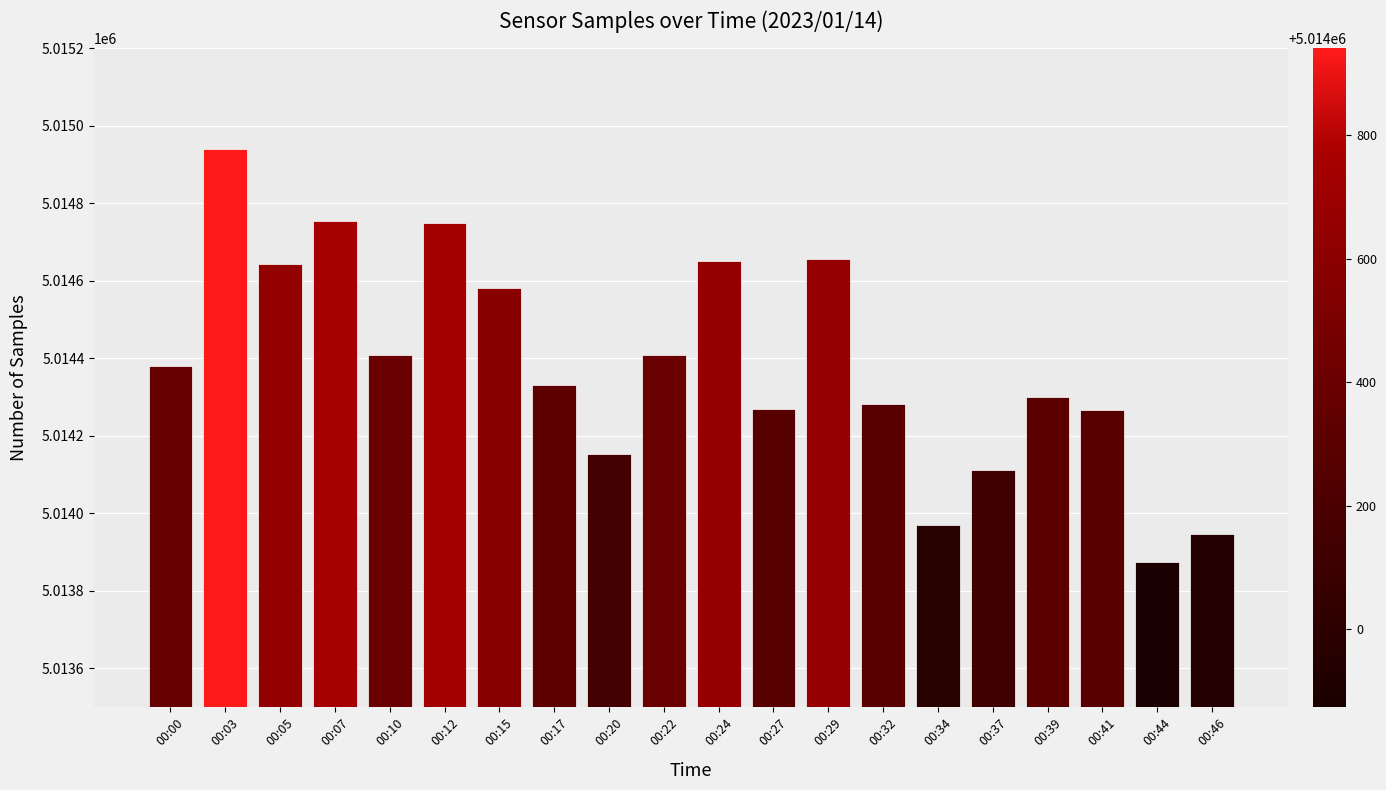

Count the number of data series in this chart.

1